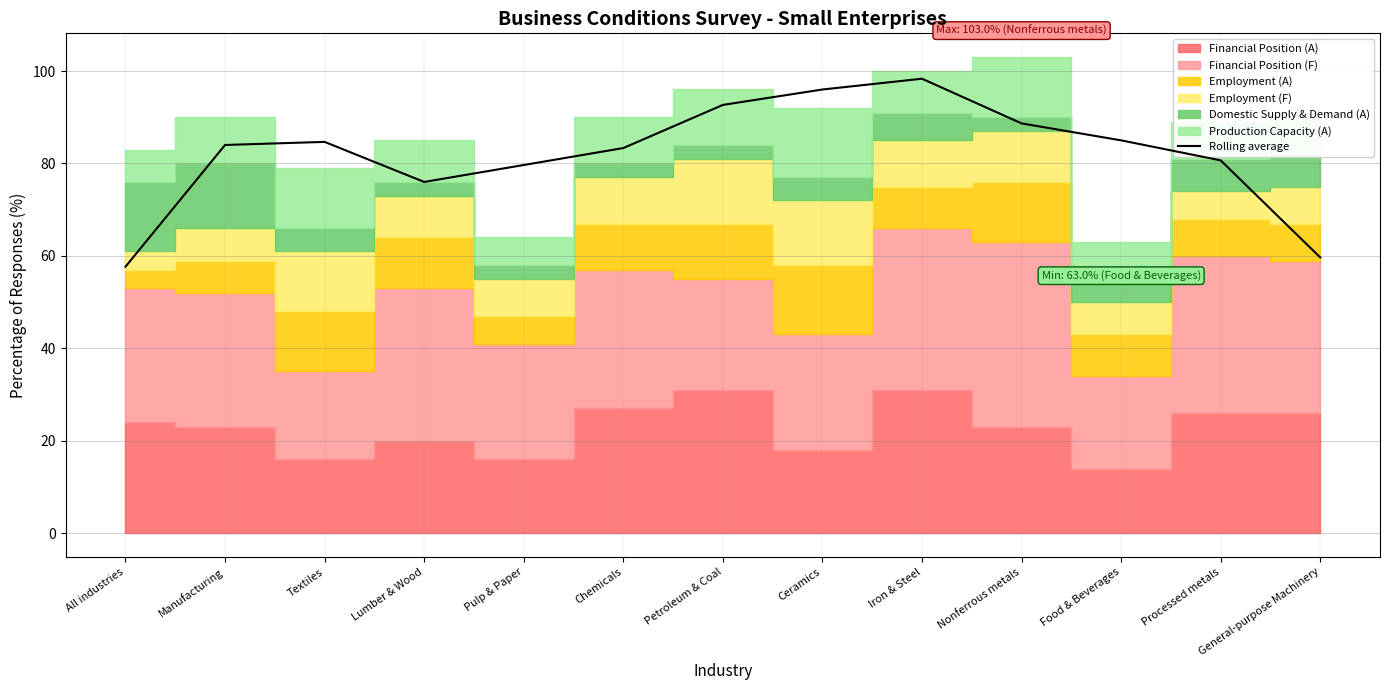

How many data points are less than 84?

6